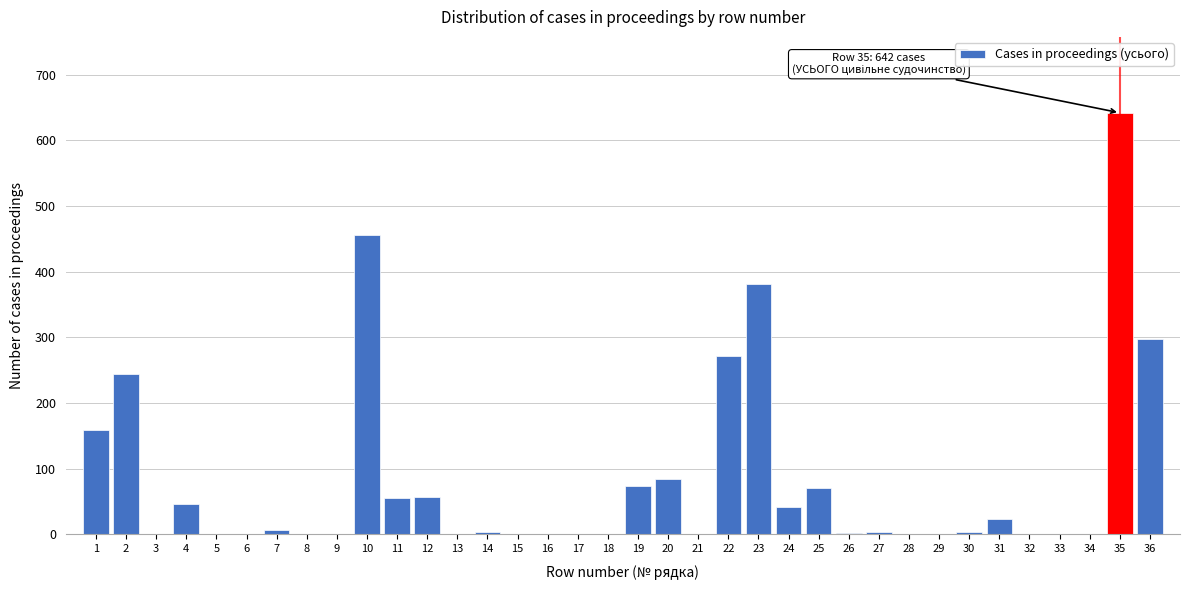

The chart shows a value of 617 at 23. True or false?

False